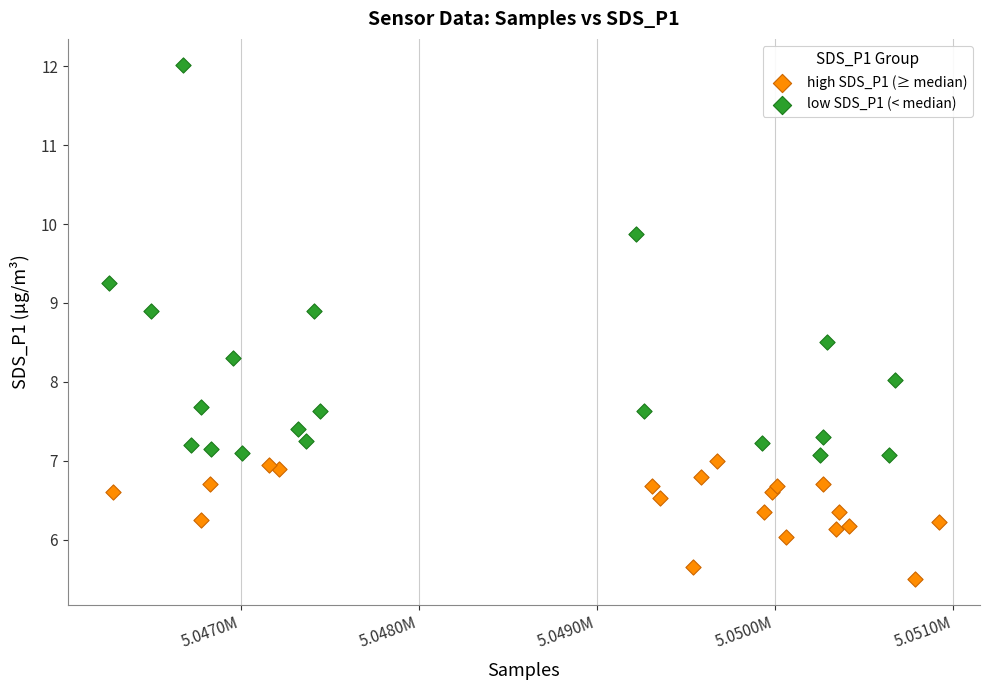

What are all the series names shown in the legend?

high SDS_P1 (≥ median), low SDS_P1 (< median)